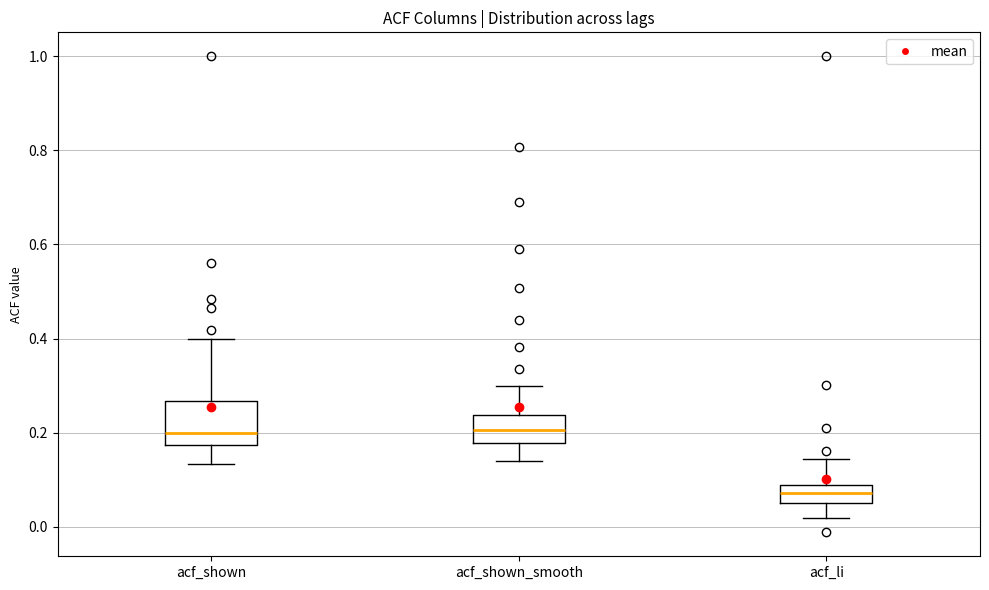

Comparing the boxes themselves (not the whiskers), which one is the tallest?

acf_shown